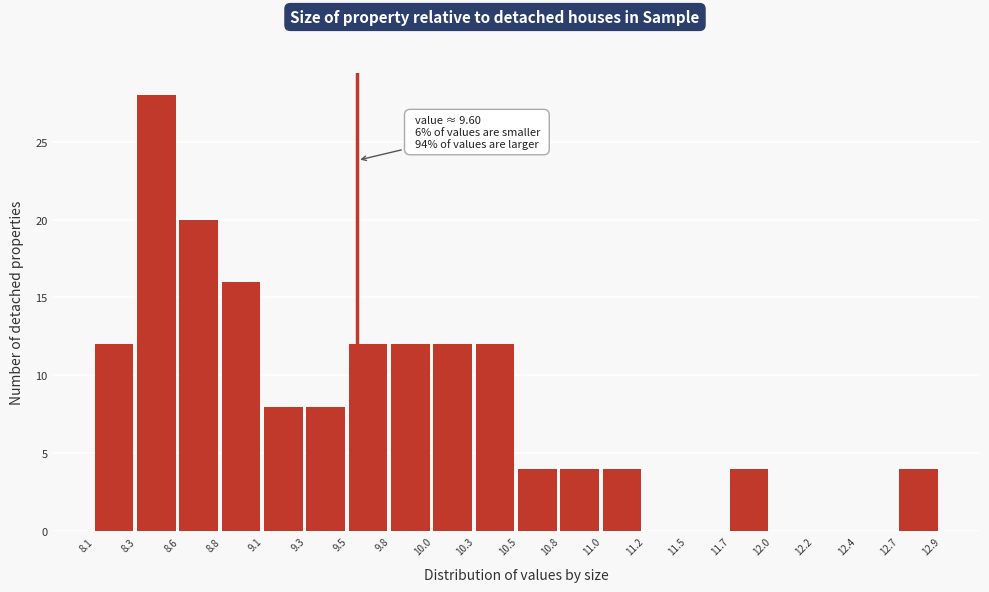

Which range on the x-axis has the tallest bar?

8.3 to 8.6